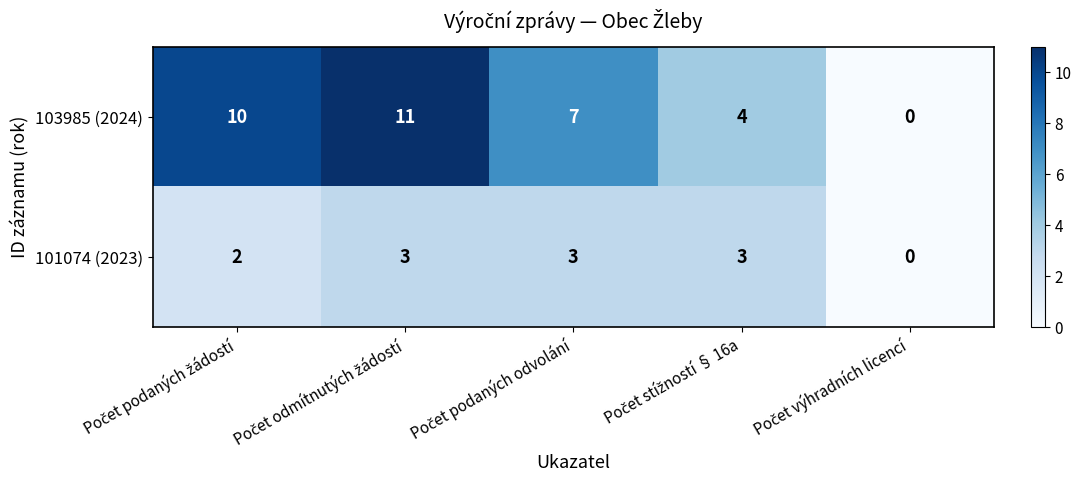

List the series in order of their peak value, highest first.

103985 (2024), 101074 (2023)